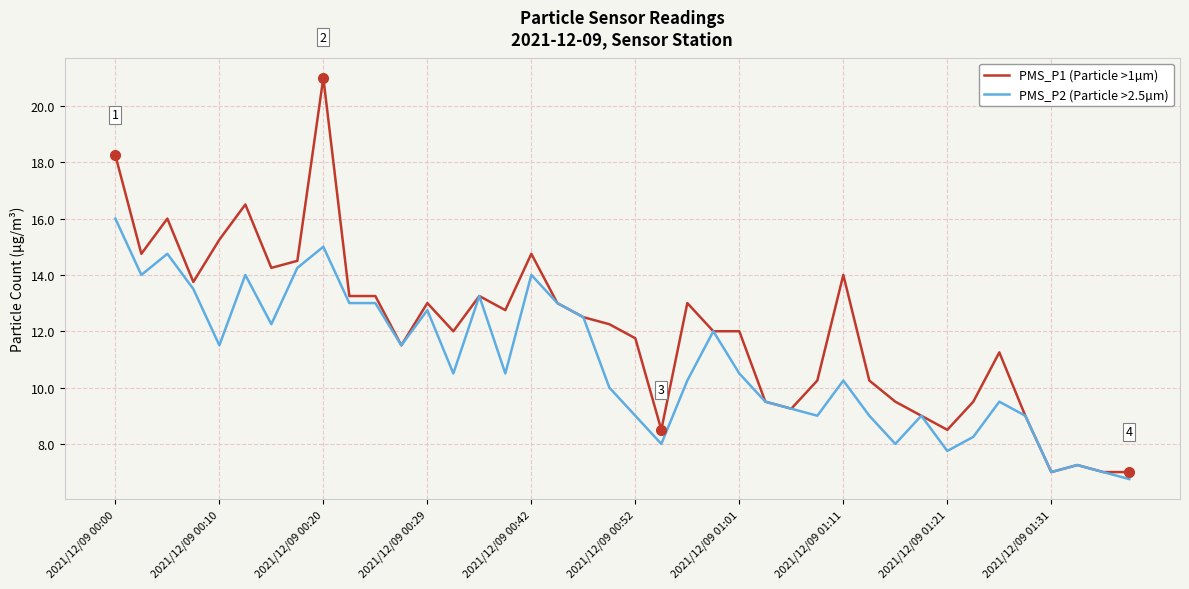

What is the highest value of the PMS_P2 (Particle >2.5µm) series?

16.0